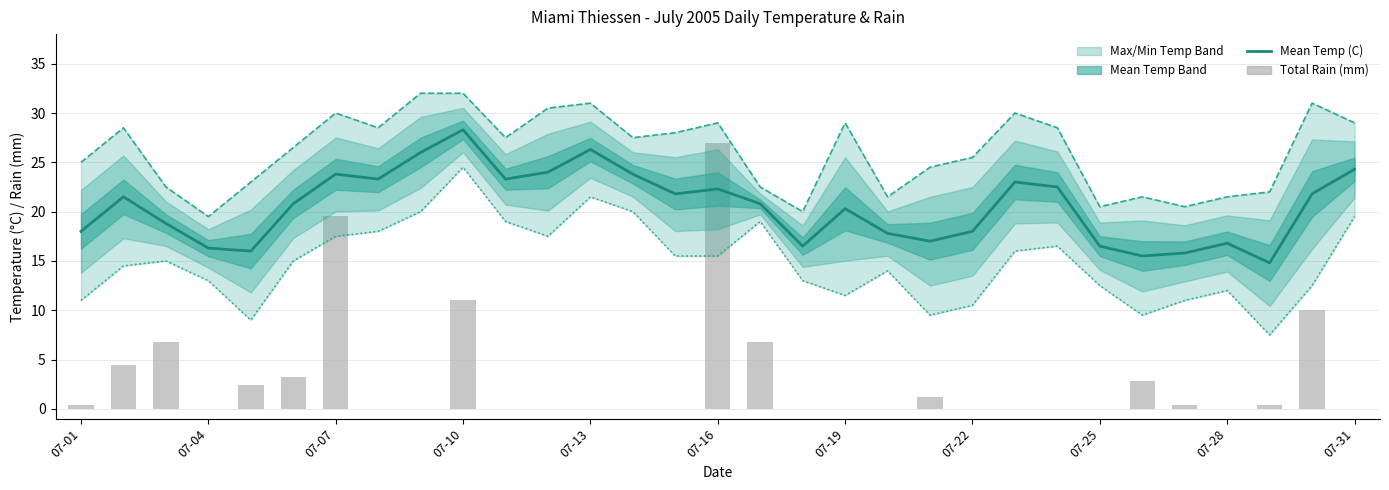

Reading right to left, transcribe all the data shown in this chart.

Mean Temp (C): 24.3	21.8	14.8	16.8	15.8	15.5	16.5	22.5	23.0	18.0	17.0	17.8	20.3	16.5	20.8	22.3	21.8	23.8	26.3	24.0	23.3	28.3	26.0	23.3	23.8	20.8	16.0	16.3	18.8	21.5	18.0
Max Temp (C): 29.0	31.0	22.0	21.5	20.5	21.5	20.5	28.5	30.0	25.5	24.5	21.5	29.0	20.0	22.5	29.0	28.0	27.5	31.0	30.5	27.5	32.0	32.0	28.5	30.0	26.5	23.0	19.5	22.5	28.5	25.0
Min Temp (C): 19.5	12.5	7.5	12.0	11.0	9.5	12.5	16.5	16.0	10.5	9.5	14.0	11.5	13.0	19.0	15.5	15.5	20.0	21.5	17.5	19.0	24.5	20.0	18.0	17.5	15.0	9.0	13.0	15.0	14.5	11.0
Total Rain (mm): 0.0	10.0	0.4	0.0	0.4	2.8	0.0	0.0	0.0	0.0	1.2	0.0	0.0	0.0	6.8	27.0	0.0	0.0	0.0	0.0	0.0	11.0	0.0	0.0	19.6	3.2	2.4	0.0	6.8	4.4	0.4